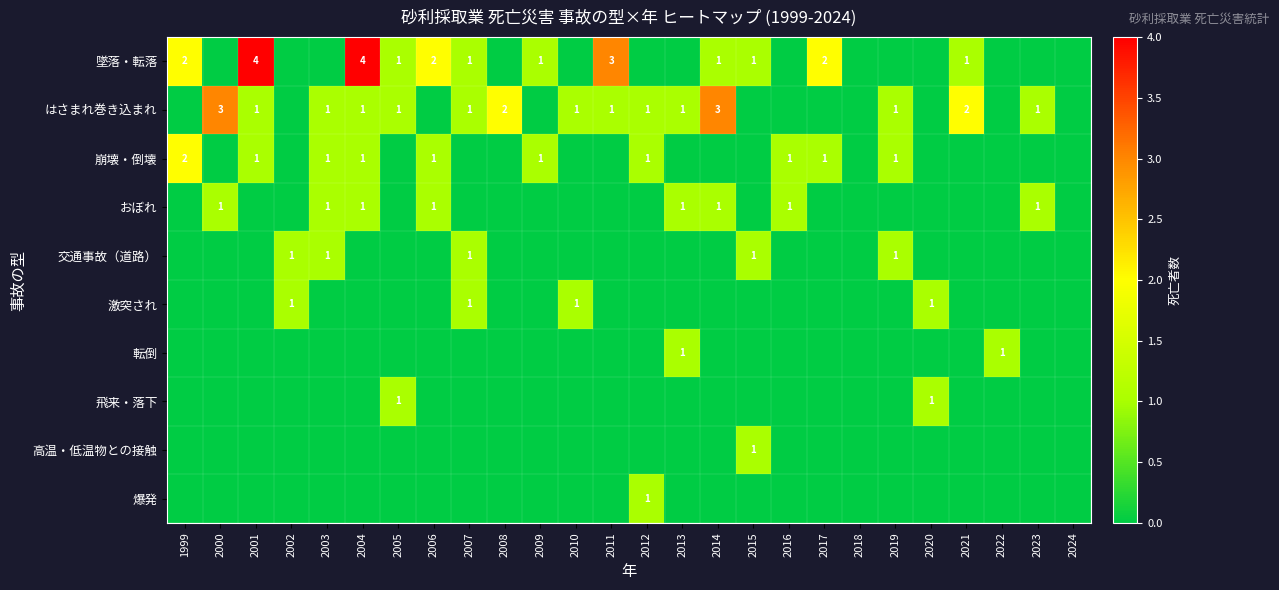

True or false: はさまれ巻き込まれ has a value of 2 at 2021.

True